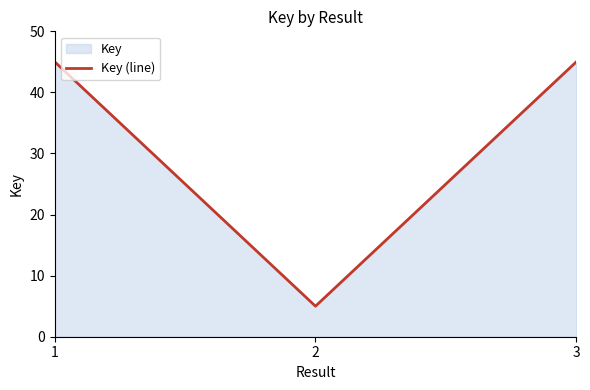

The value at 3 is 45.0. True or false?

True